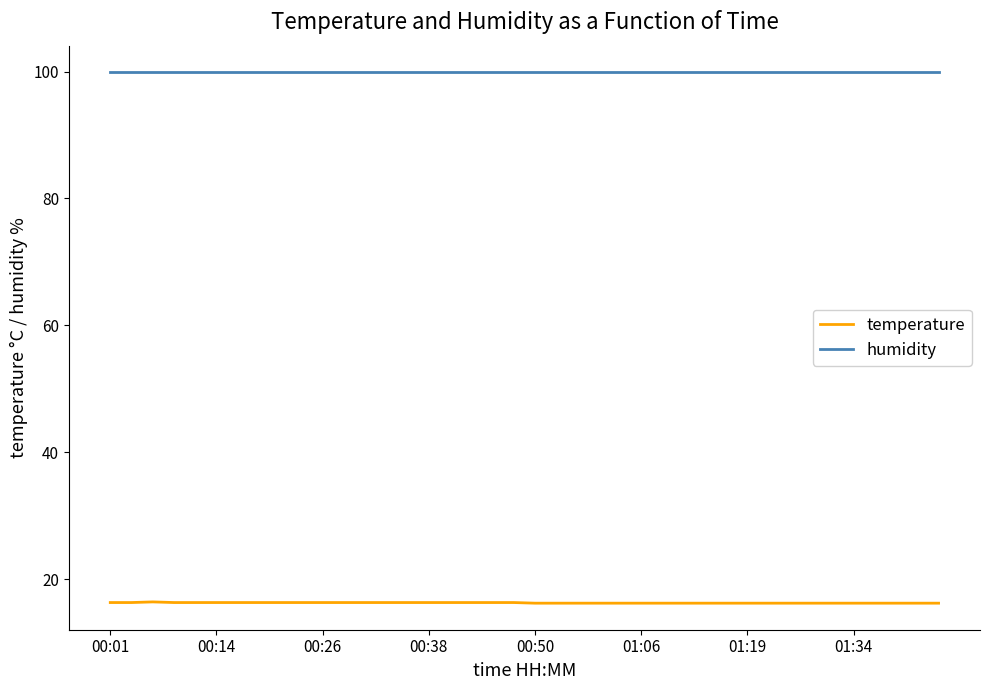

Rank the series by their average value, from lowest to highest.

temperature, humidity